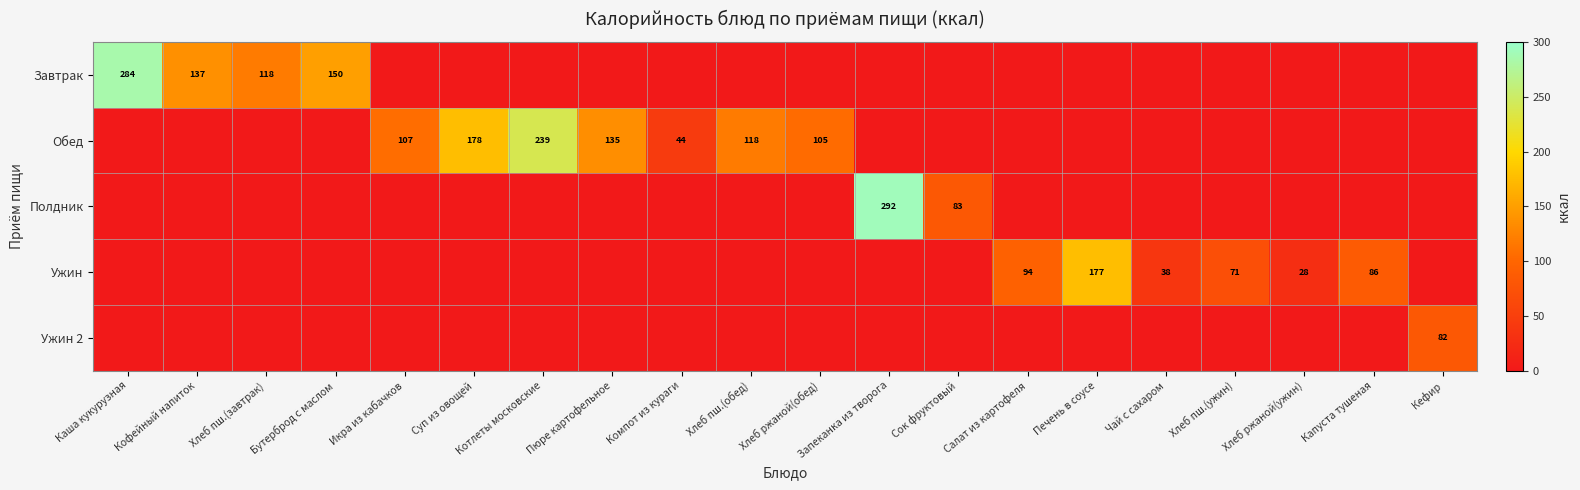

The Завтрак series shows 176 at Хлеб пш.(завтрак). True or false?

False